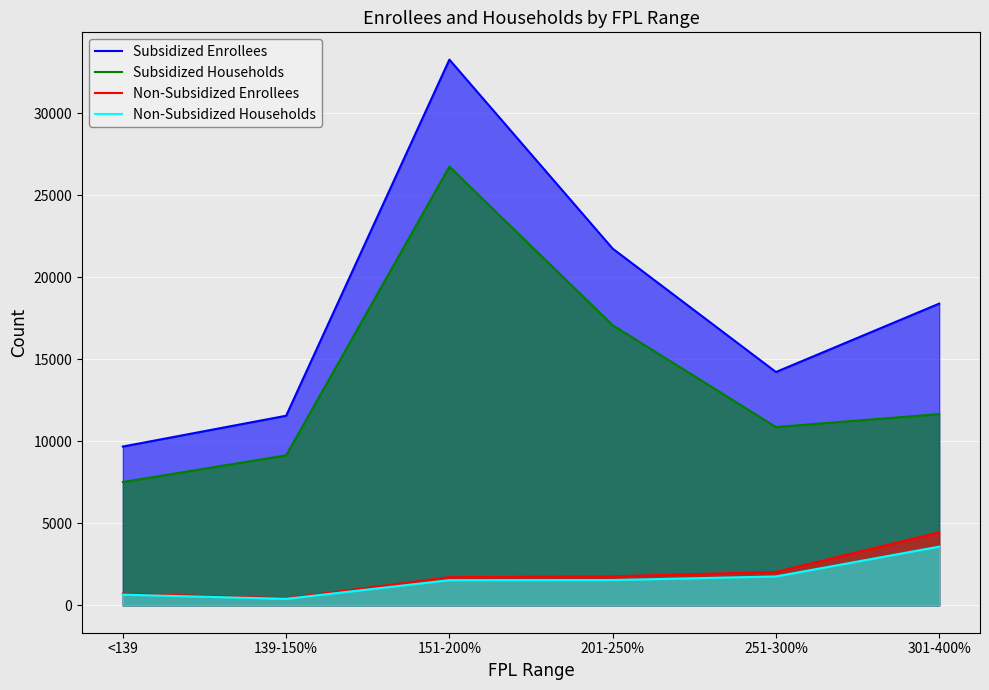

How many series are shown in this chart?

4